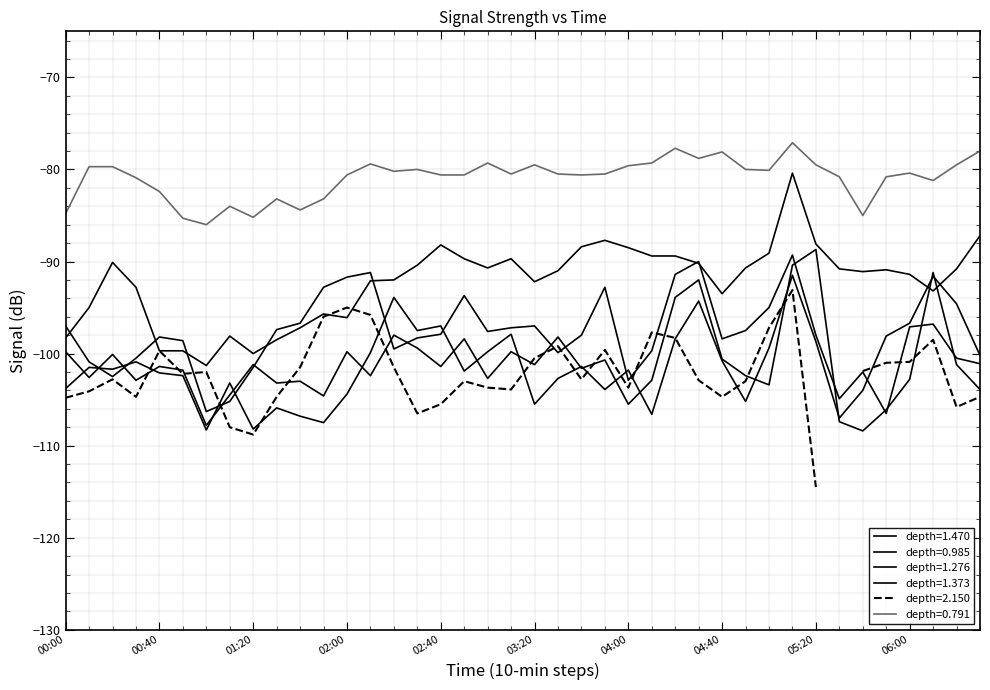

What is the spread (max minus min) of values at 2009/03/24 00:30?

22.0